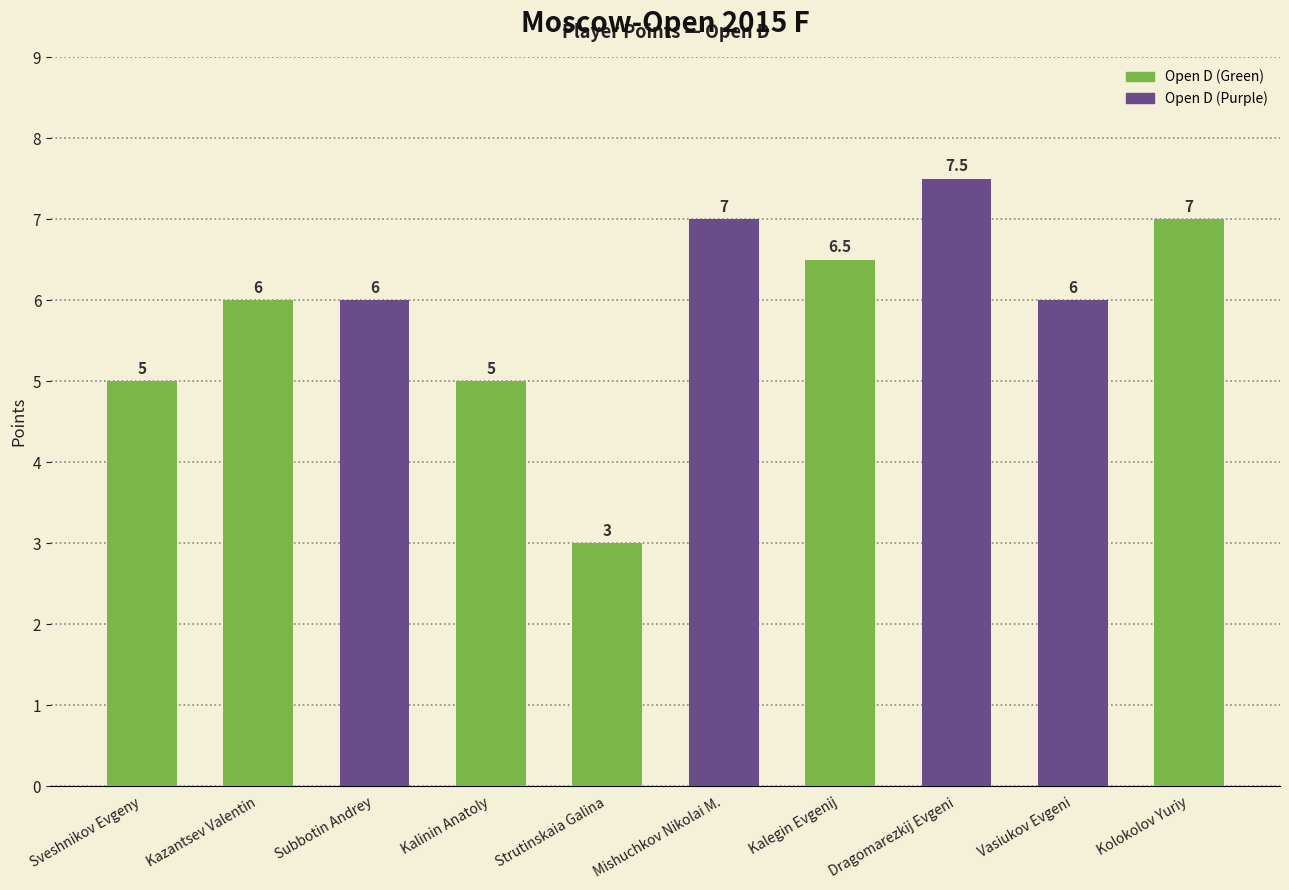

The chart shows a value of 5.0 at Kalinin Anatoly. True or false?

True